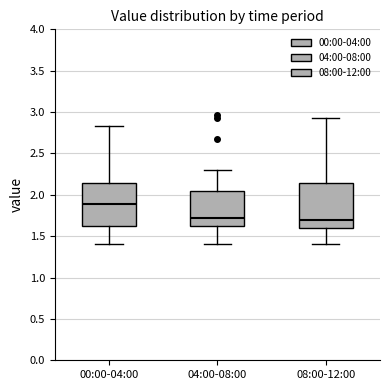

Reading left to right, read every box against the y-axis: the position of its median line, the range the box covers, and the ends of its whiskers. The values are not printed on the chart, so give them approximately, as read against the axis.

00:00-04:00: median 1.90, box 1.60 to 2.15, whiskers 1.40 to 2.85
04:00-08:00: median 1.70, box 1.60 to 2.05, whiskers 1.40 to 2.30
08:00-12:00: median 1.70, box 1.60 to 2.15, whiskers 1.40 to 2.95